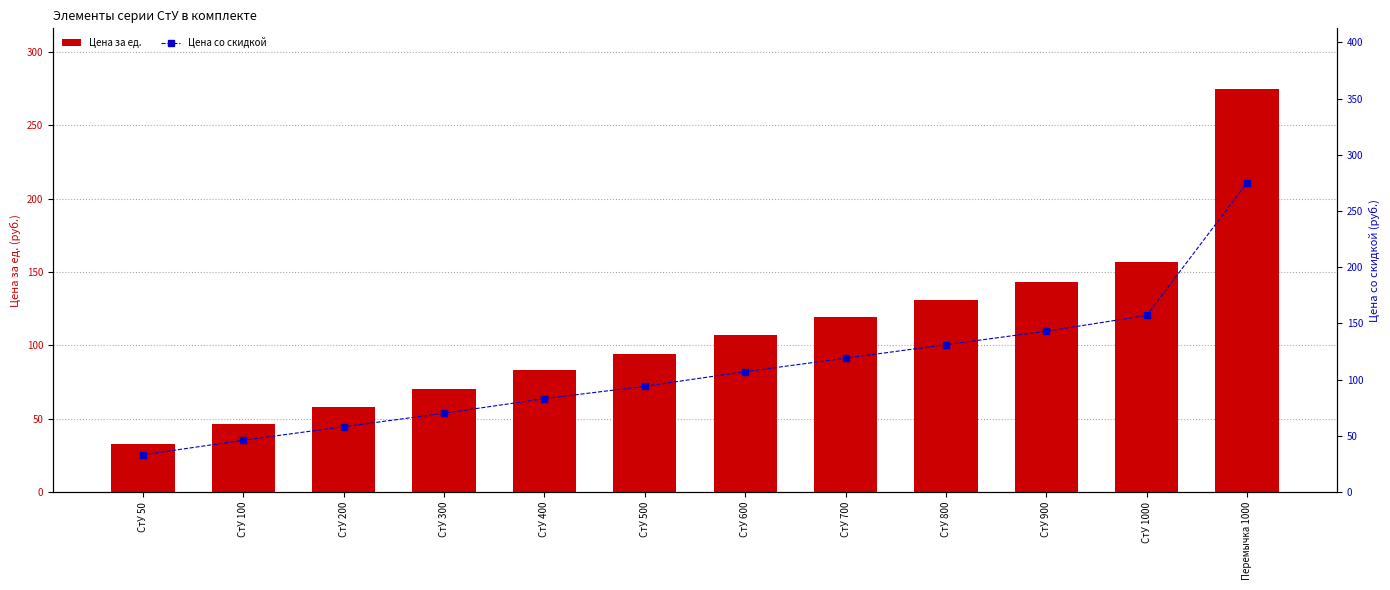

Where is Цена за ед. nearest to the value 154?

СтУ 1000